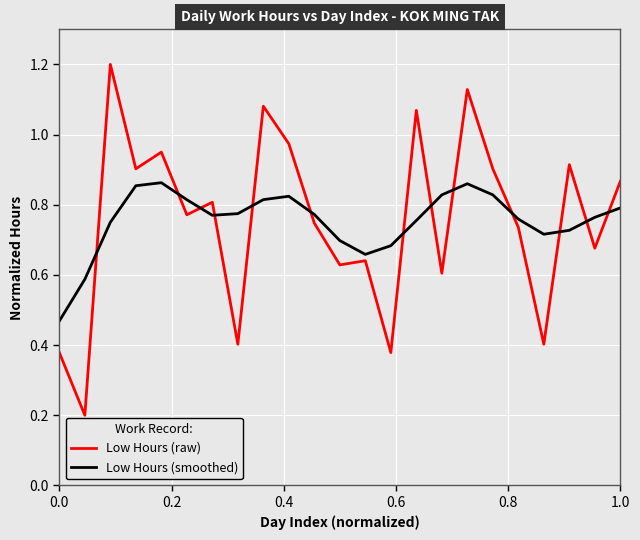

True or false: Low Hours (raw) and Low Hours (smoothed) cross at least once.

True